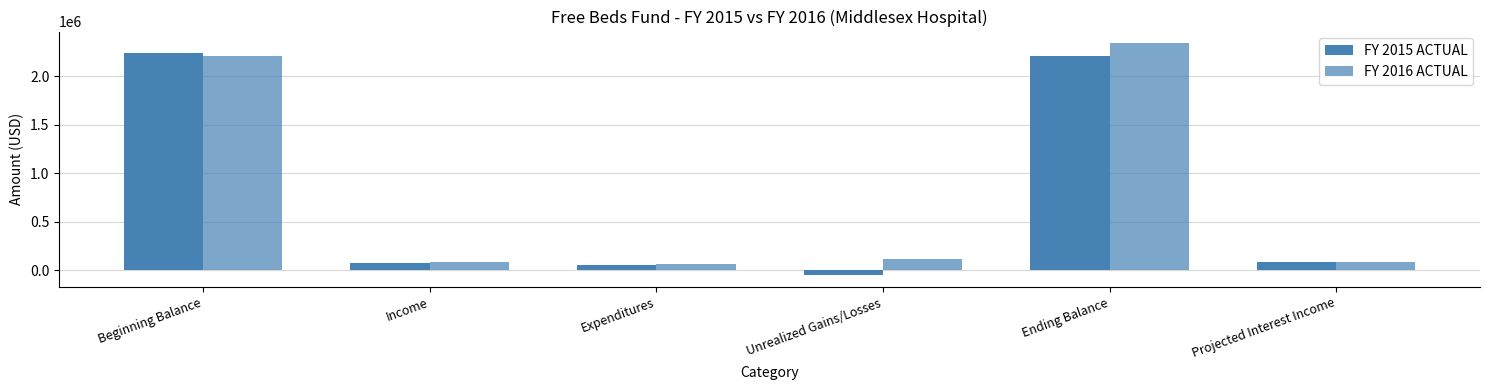

How many categories are shown in the chart?

6